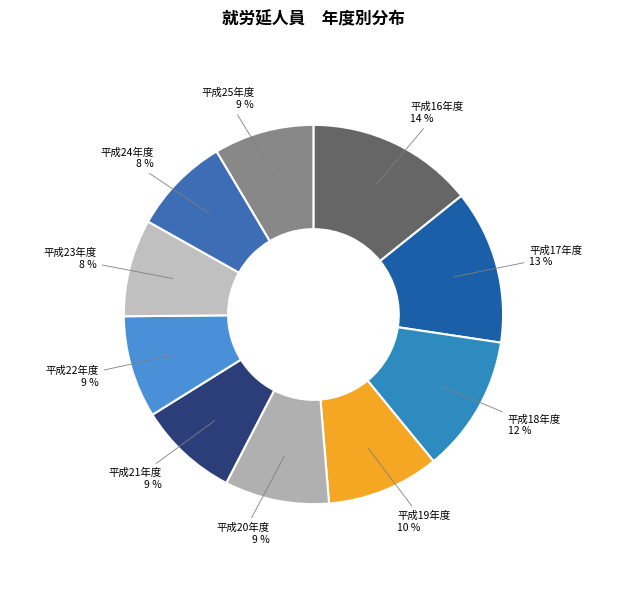

True or false: 平成23年度 accounts for 1% of the total.

False